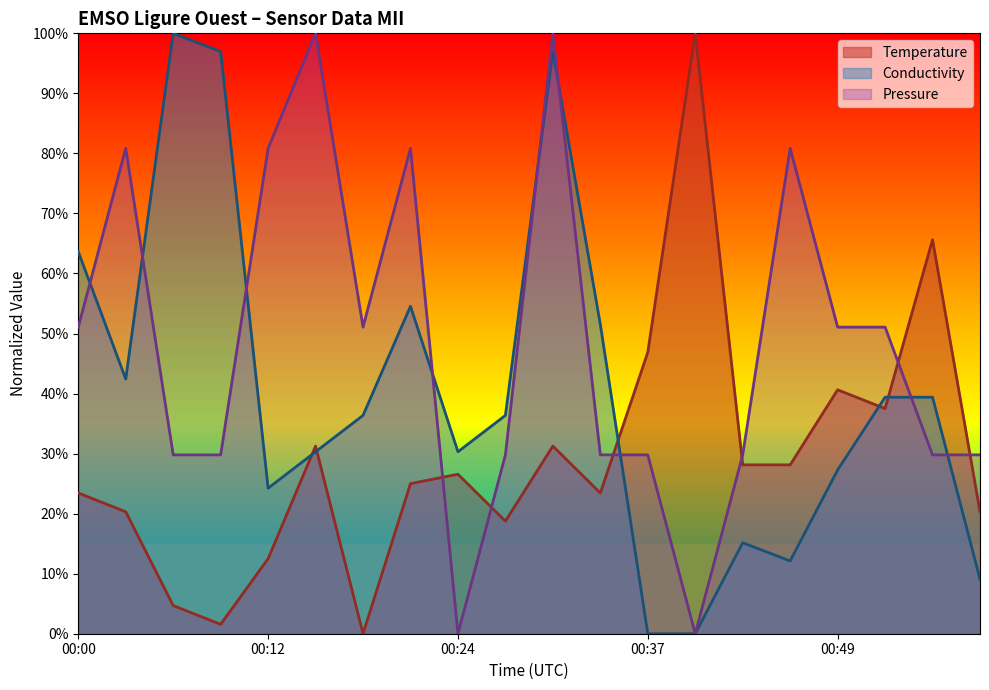

How many positive values does the Pressure series have?

18